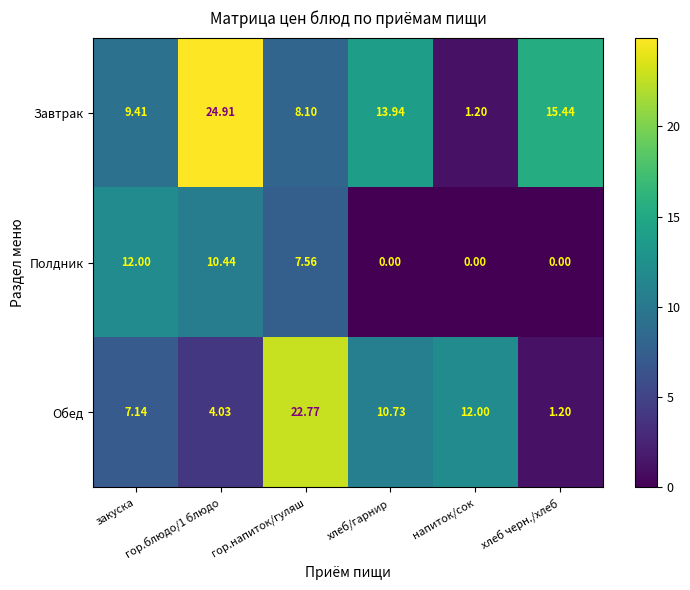

Rank the series by their maximum value, from lowest to highest.

Полдник, Обед, Завтрак